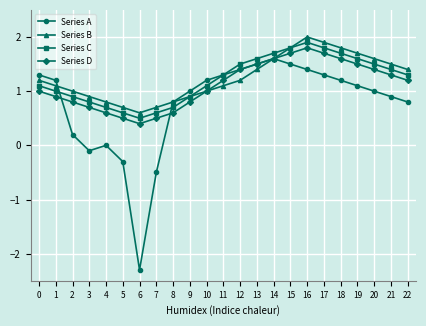

List the series in order of their peak value, lowest first.

Series A, Series D, Series C, Series B